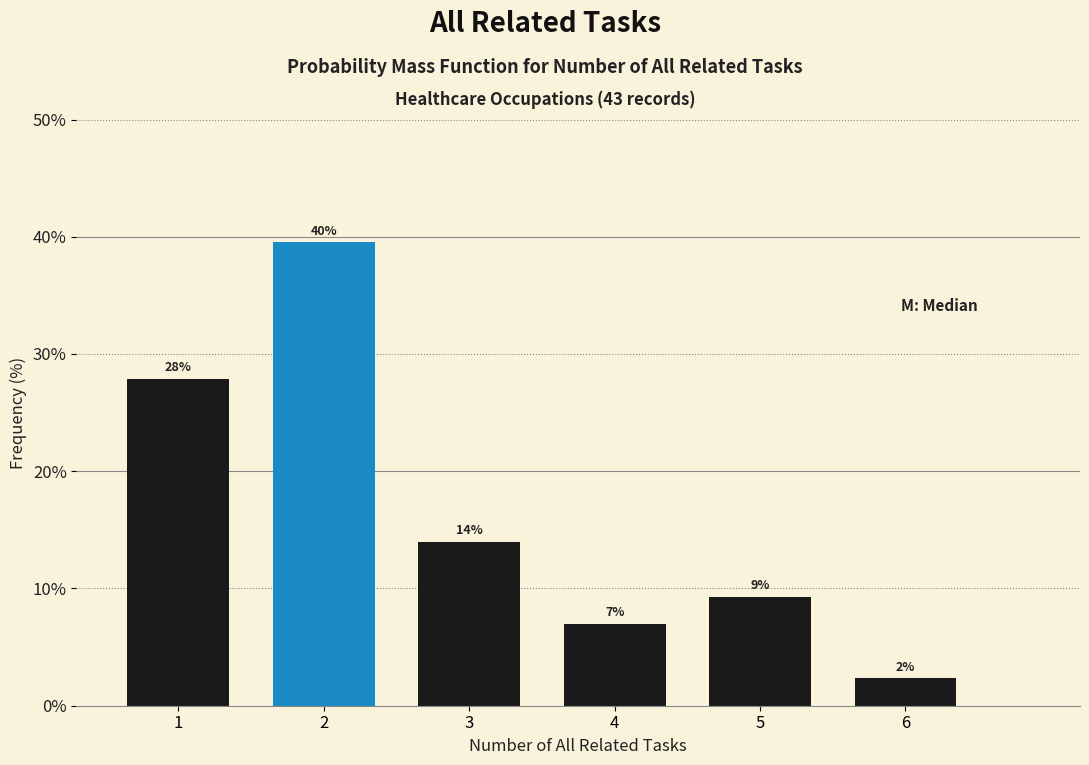

What is the average value?

16.7